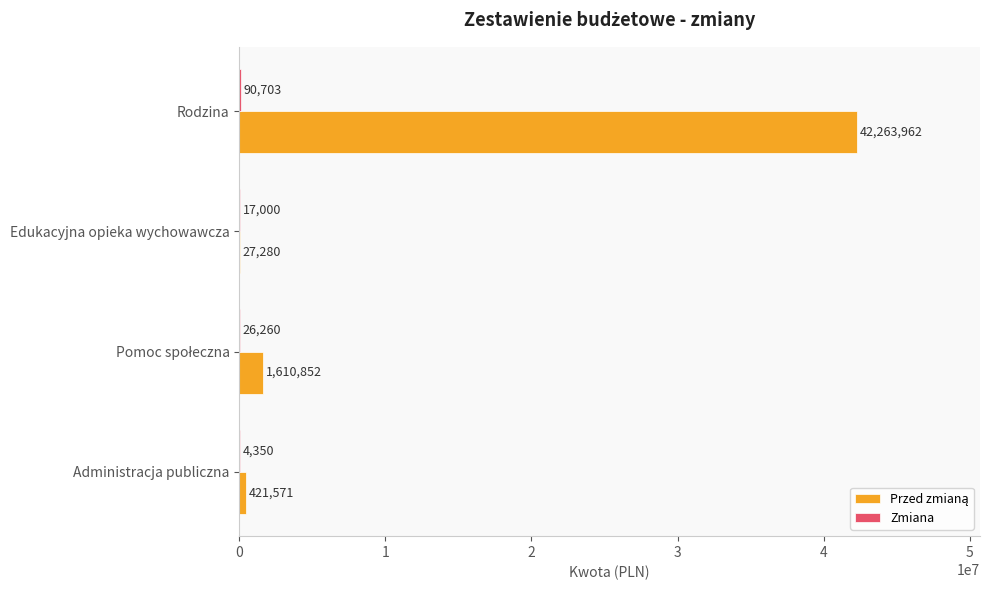

At which category is the sum across all series the highest?

Rodzina